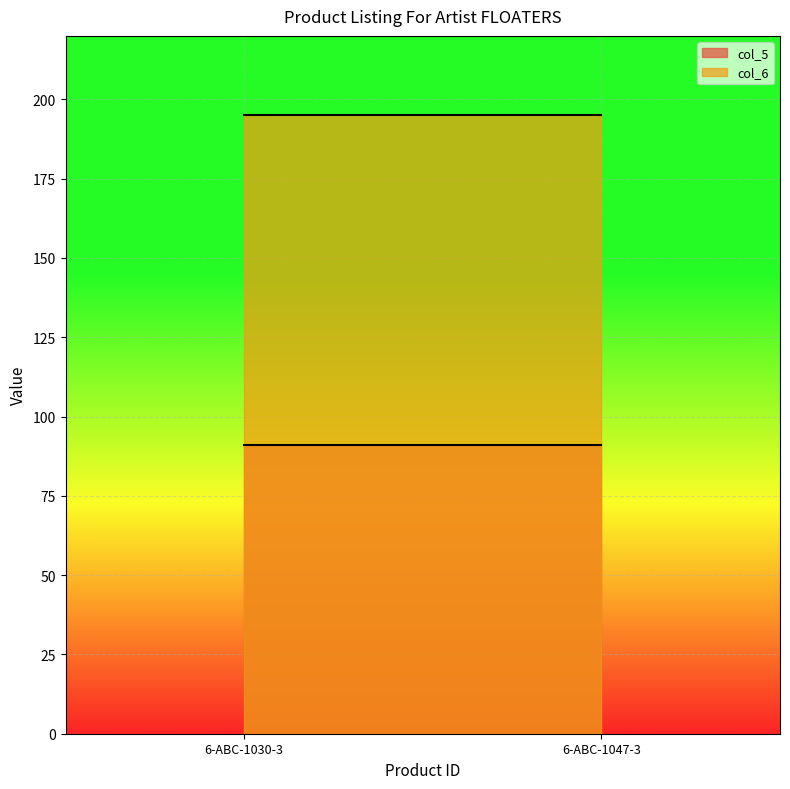

Which series has the largest total across all categories?

col_6